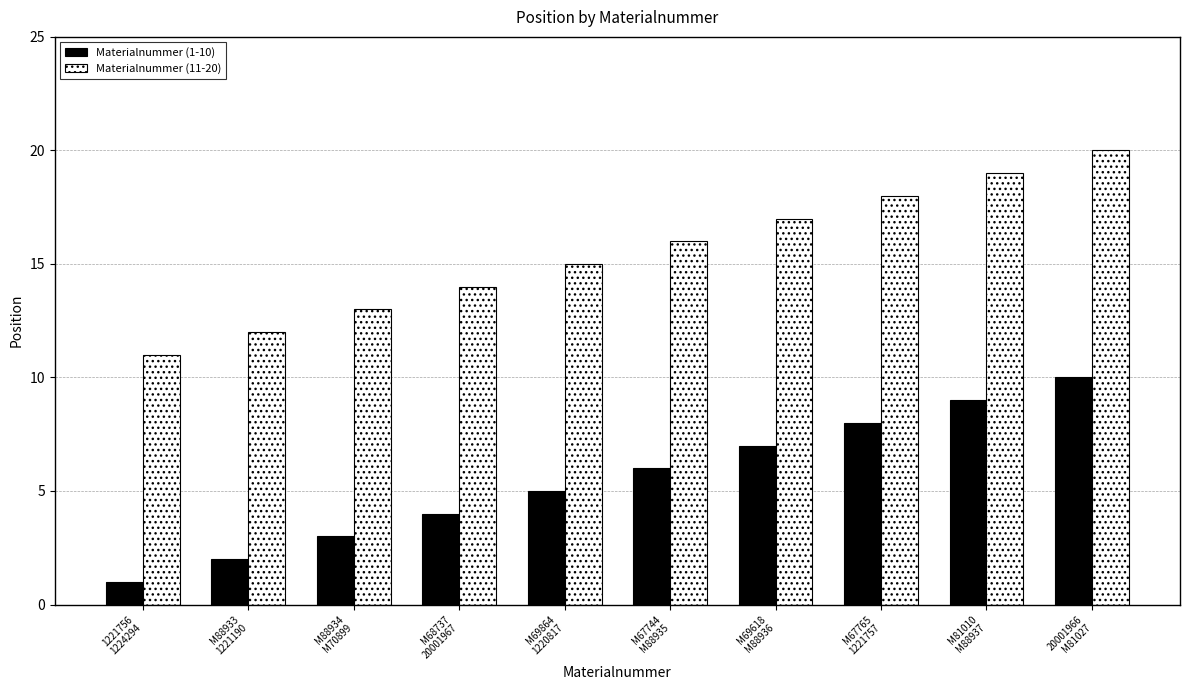

Rank the series by their maximum value, from lowest to highest.

Materialnummer (1-10), Materialnummer (11-20)